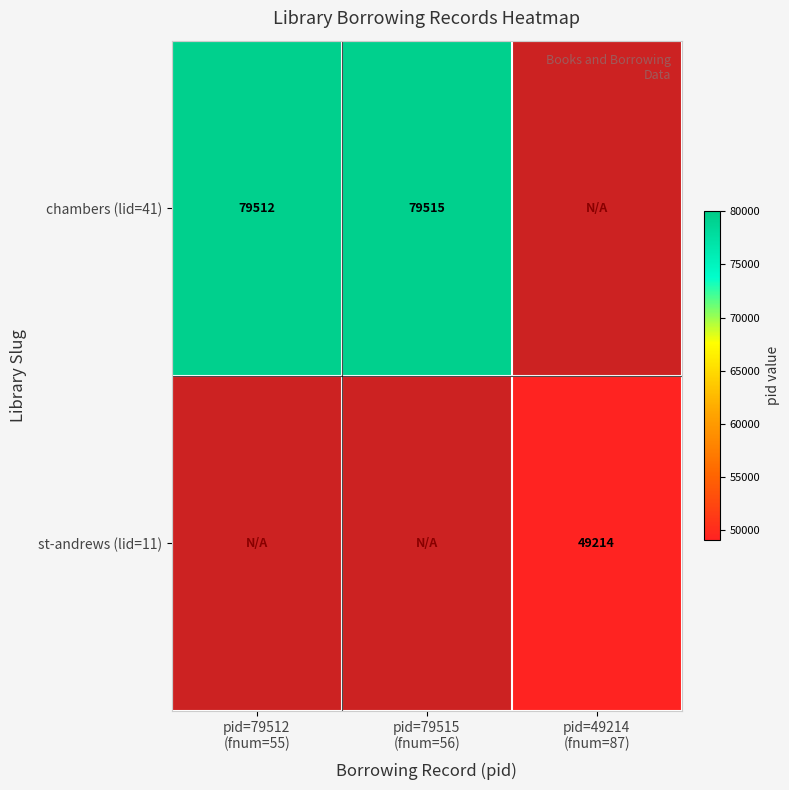

List the series in order of their peak value, highest first.

chambers (lid=41), st-andrews (lid=11)